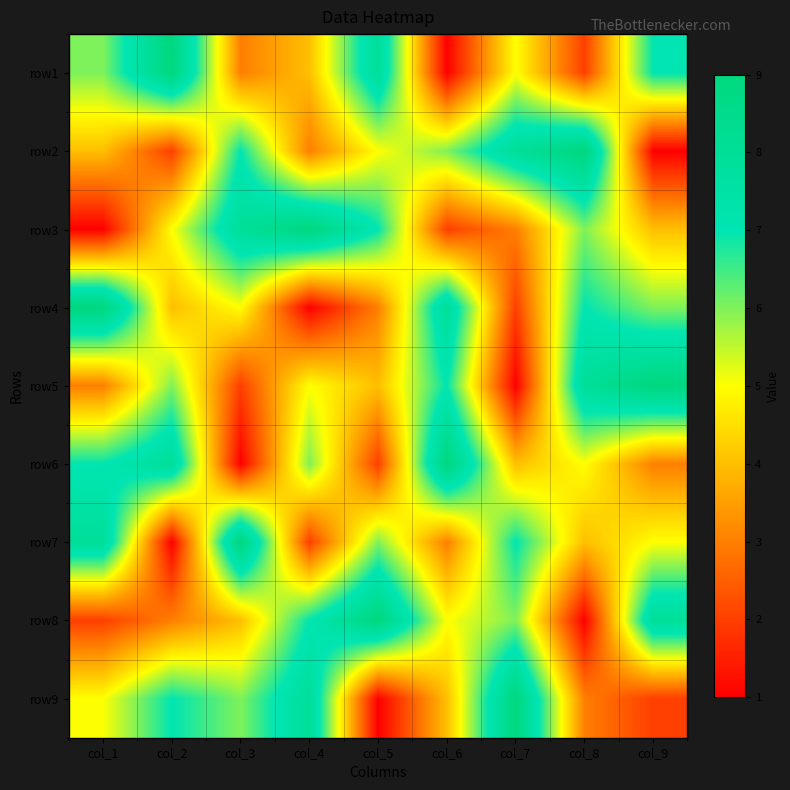

Which category has the highest value across all series?

col_2